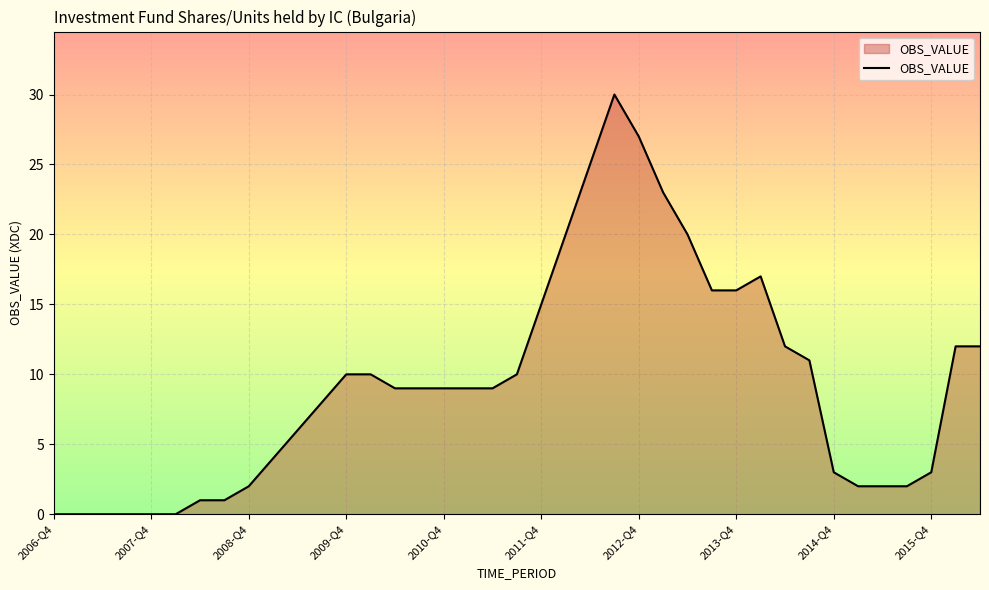

What is the difference between the maximum and minimum values?

30